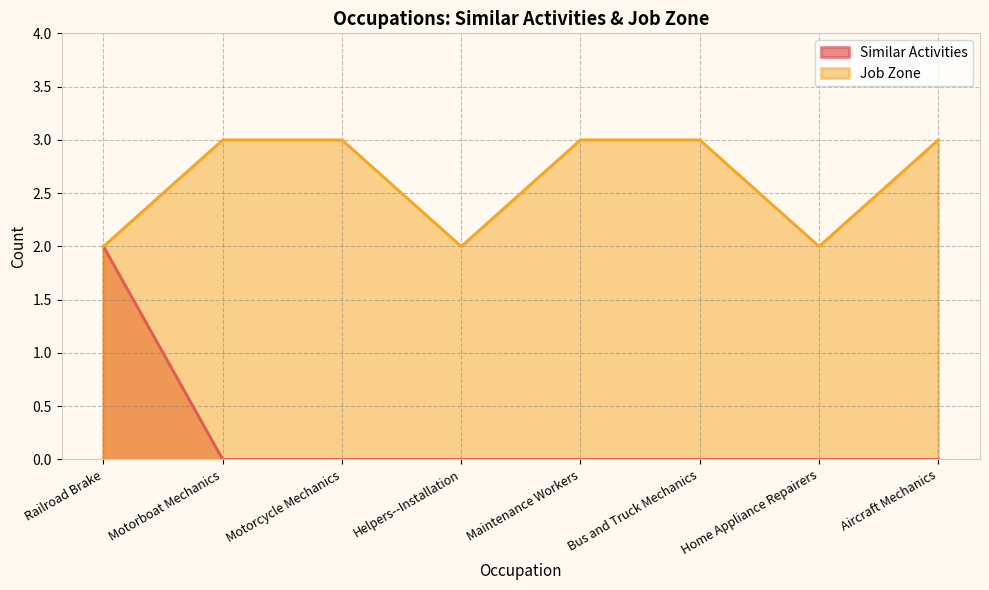

Does the chart display data point markers on the line(s)?

No